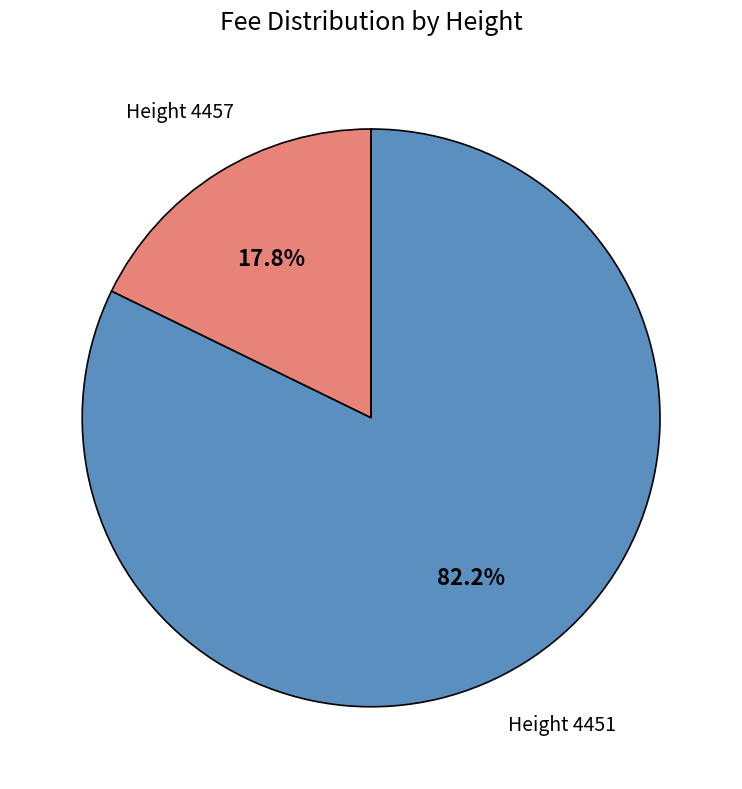

How many slices are in this pie chart?

2